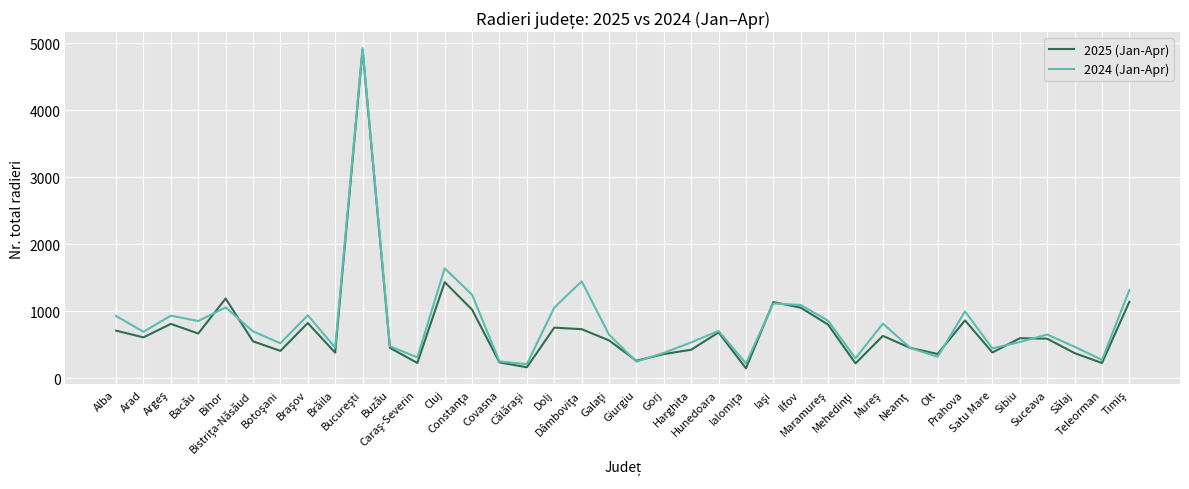

Which series has the largest range (max minus min)?

2025 (Jan-Apr)